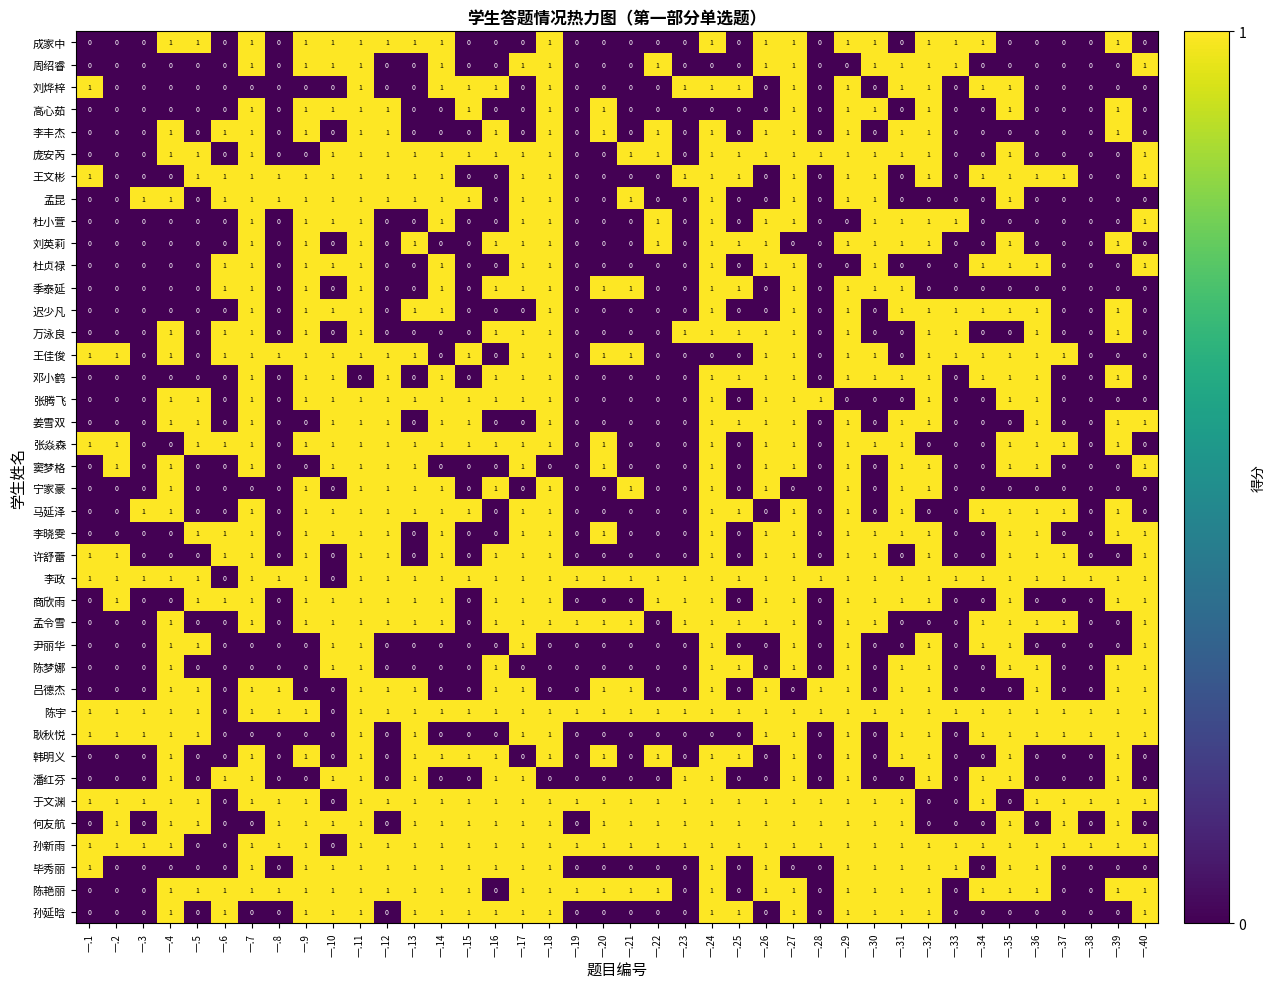

What is the sum of all 迟少凡 values?

17